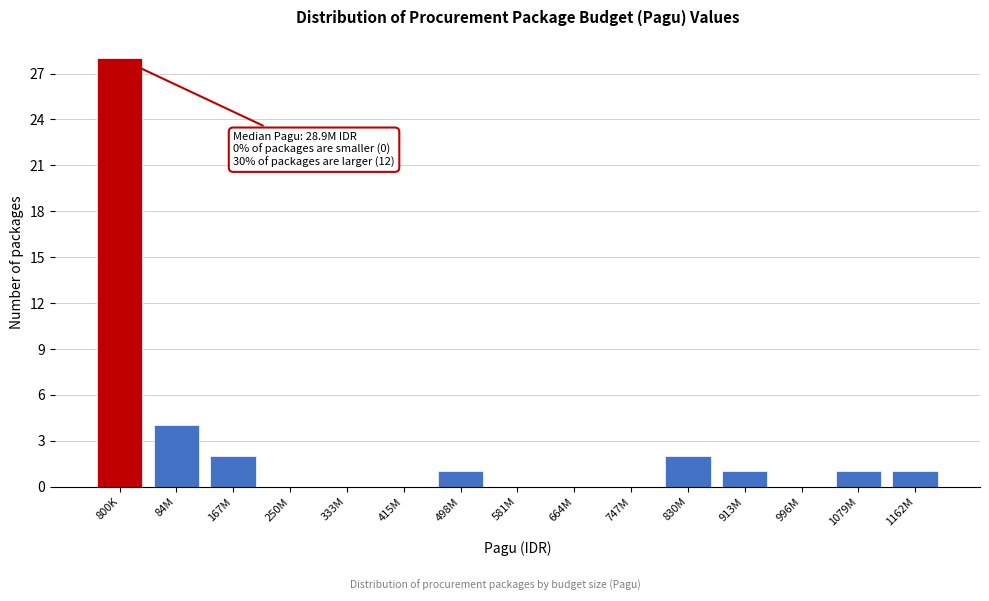

Reading right to left, what are all the values shown in this chart?

1162M=1	1079M=1	996M=0	913M=1	830M=2	747M=0	664M=0	581M=0	498M=1	415M=0	333M=0	250M=0	167M=2	84M=4	800K=28